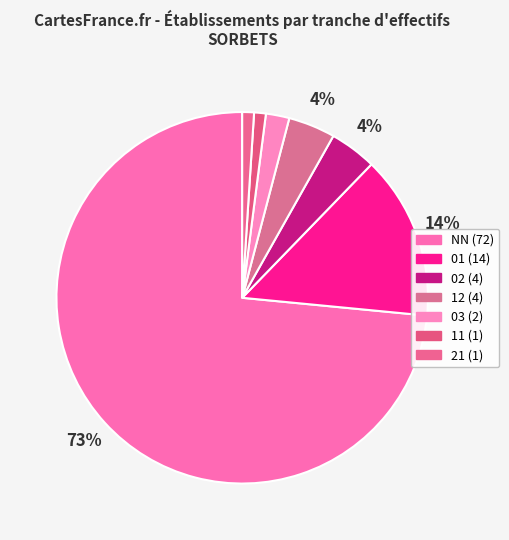

What is the largest slice in the pie chart?

NN